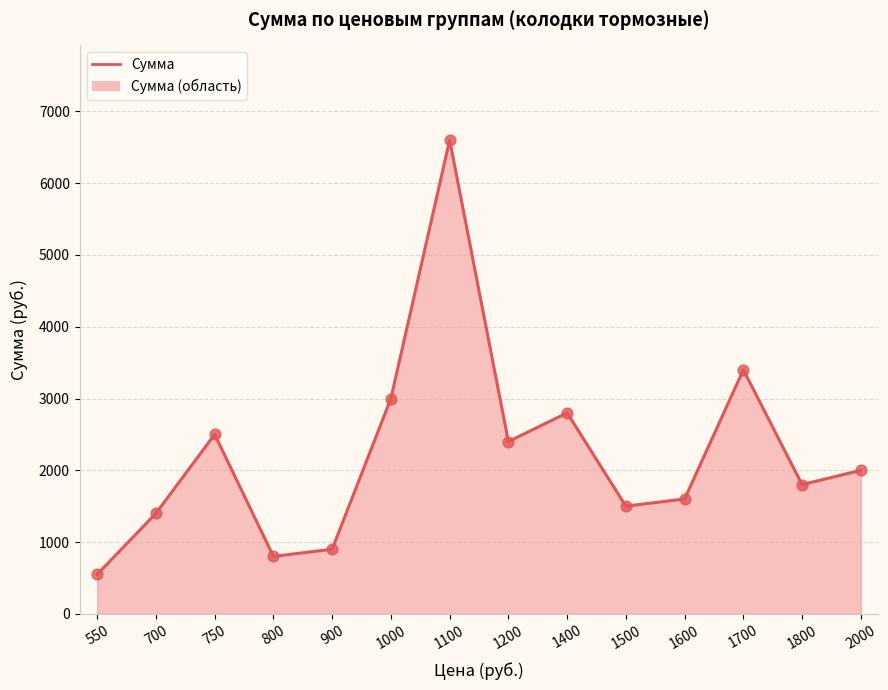

What is the ratio of the value at 900 to the value at 700?

0.6